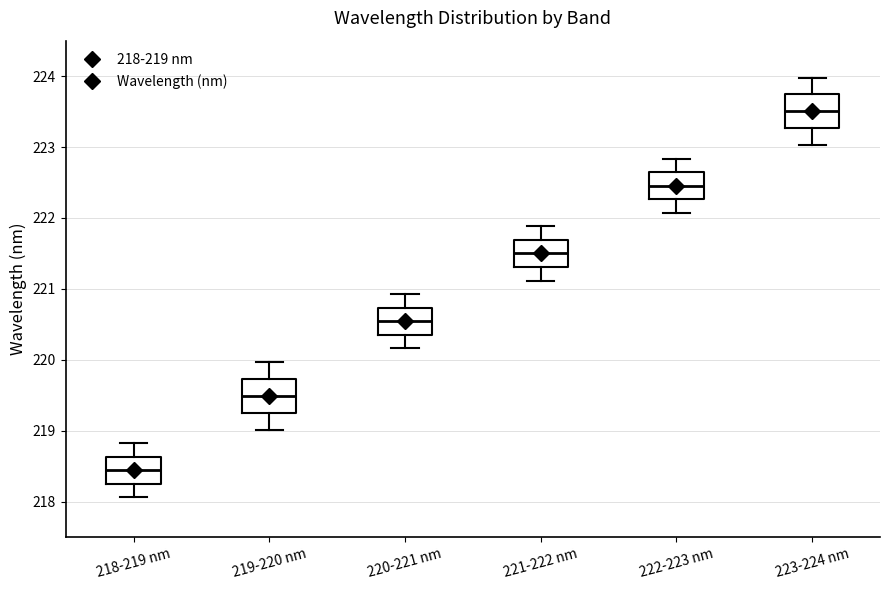

Reading left to right, transcribe this box plot: for each box, give where its median line is, the range the box spans, and where its two whiskers end, as read against the y-axis. The values are not printed on the chart, so give them approximately, as read against the axis.

218-219 nm: median 218.4, box 218.3 to 218.6, whiskers 218.1 to 218.8
219-220 nm: median 219.5, box 219.3 to 219.7, whiskers 219.0 to 220.0
220-221 nm: median 220.5, box 220.4 to 220.7, whiskers 220.2 to 220.9
221-222 nm: median 221.5, box 221.3 to 221.7, whiskers 221.1 to 221.9
222-223 nm: median 222.5, box 222.3 to 222.6, whiskers 222.1 to 222.8
223-224 nm: median 223.5, box 223.3 to 223.7, whiskers 223.0 to 224.0